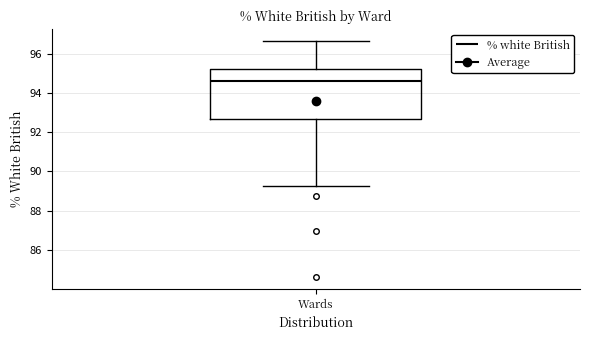

Where does the lower whisker of the box for Wards end on the y-axis? The values are not printed on the chart, so give them approximately, as read against the axis.

89.2